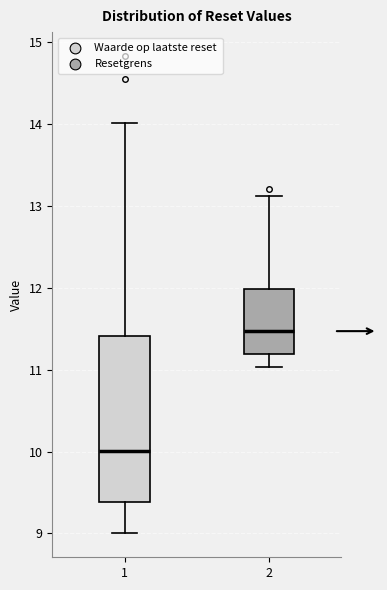

Which box has the lowest median line?

1